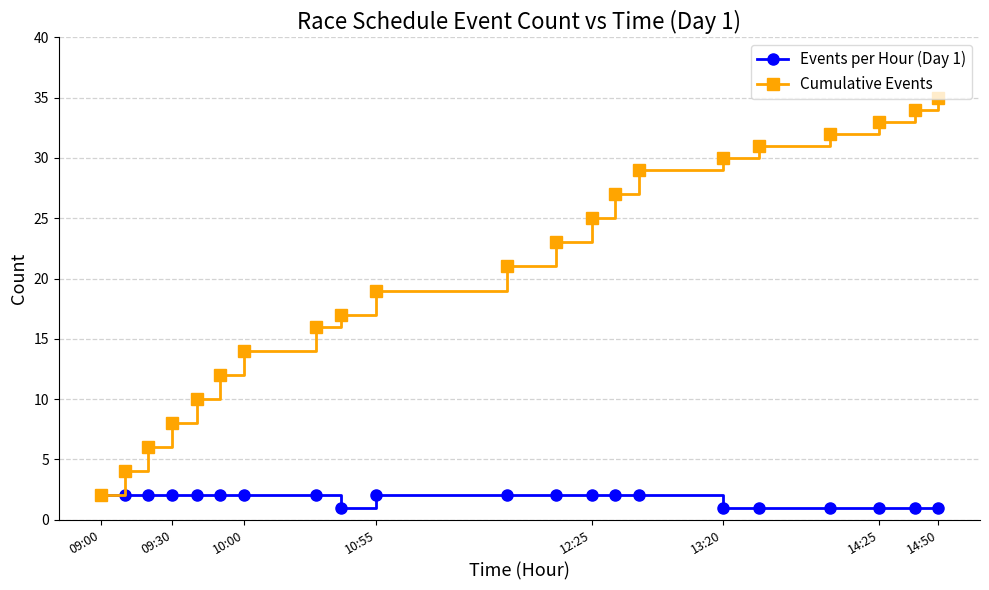

Which series has the largest total across all categories?

Cumulative Events